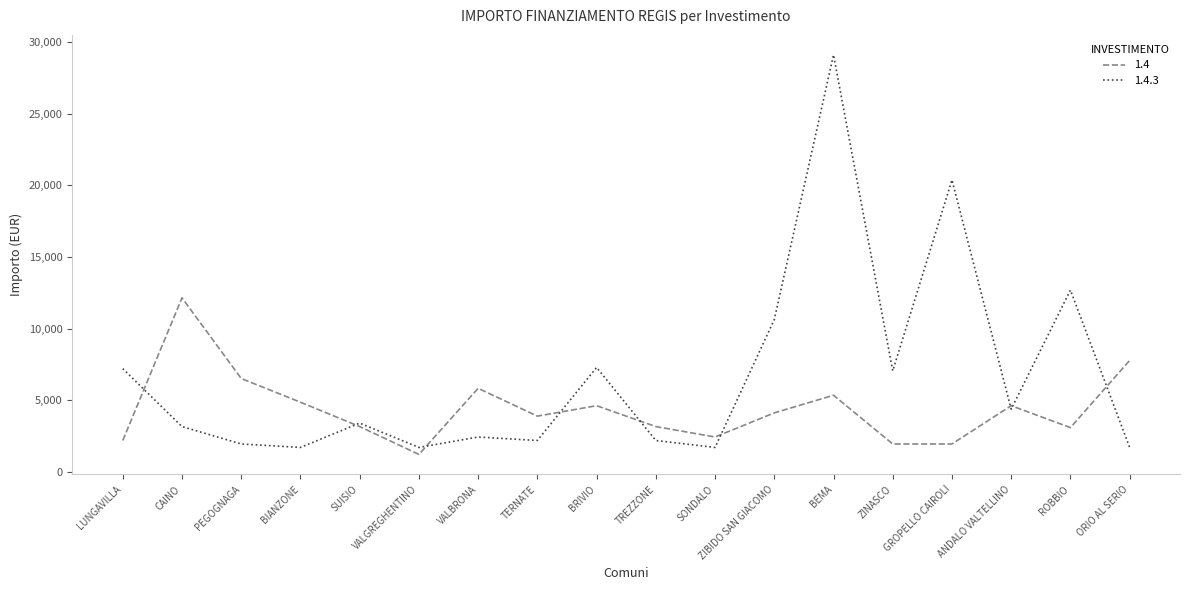

True or false: 1.4 has more than 2 points higher than both neighbors.

True